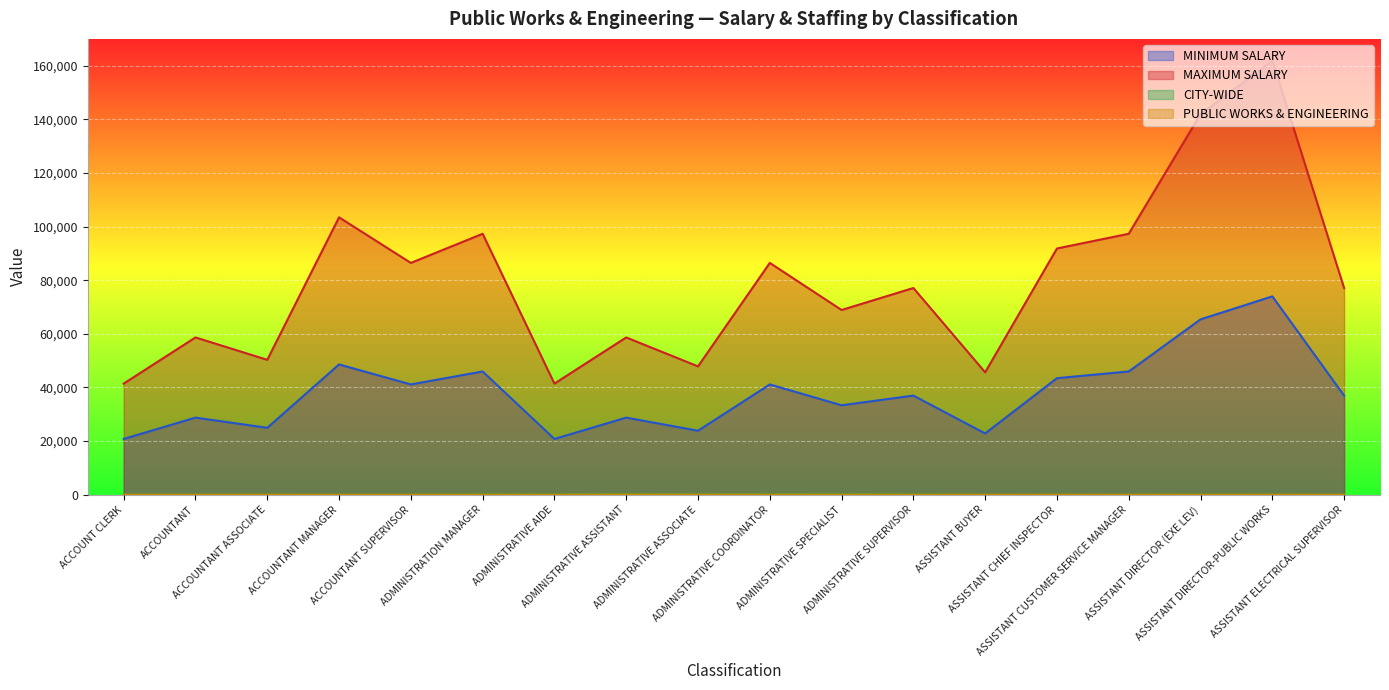

What is the difference between the second highest and minimum values in the MINIMUM SALARY series?

44590